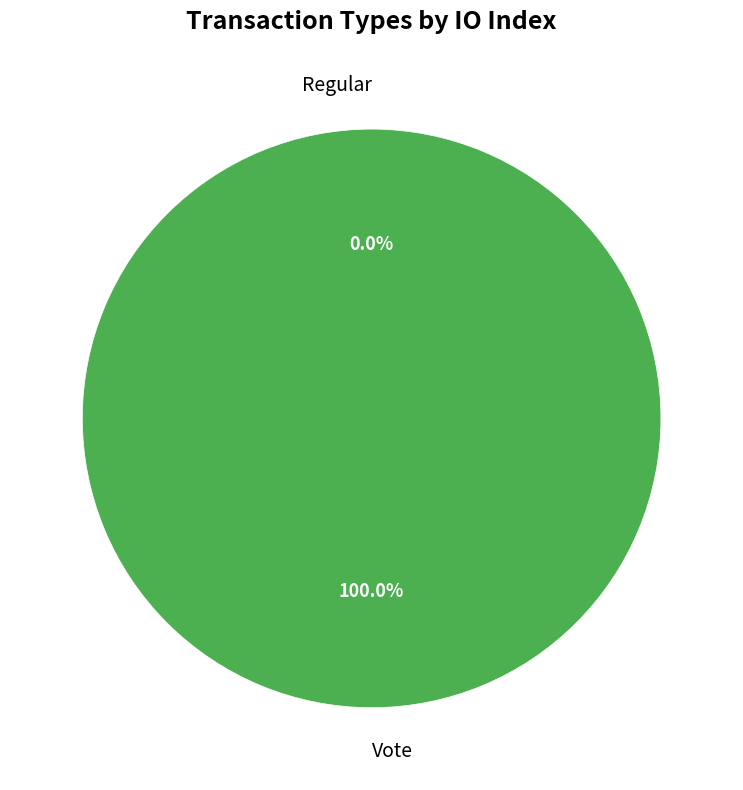

Between Regular and Vote, which is larger?

Vote